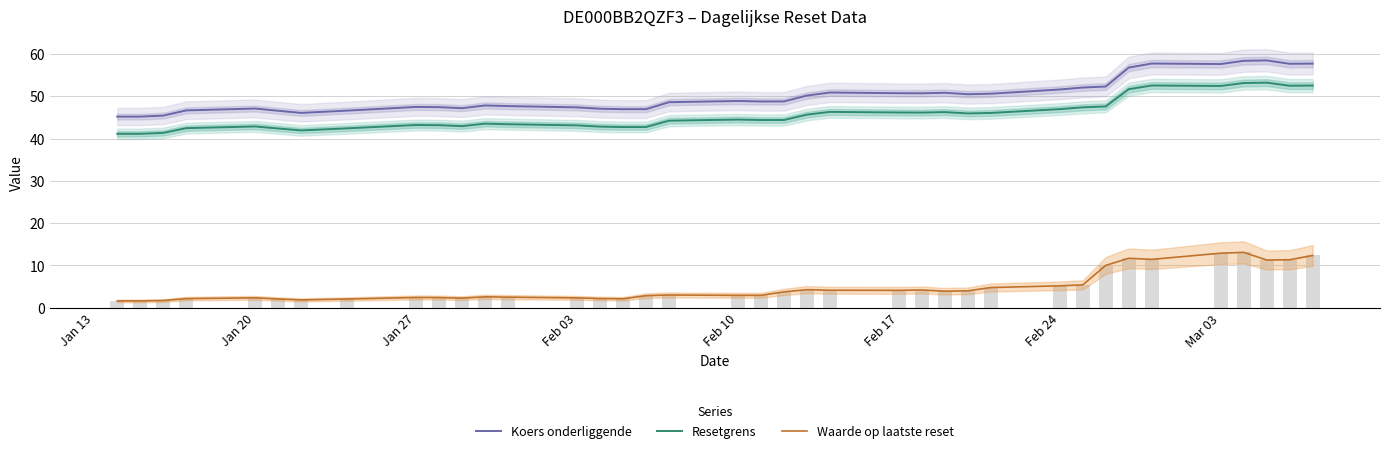

What are all the series names shown in the legend?

Koers onderliggende, Resetgrens, Waarde op laatste reset